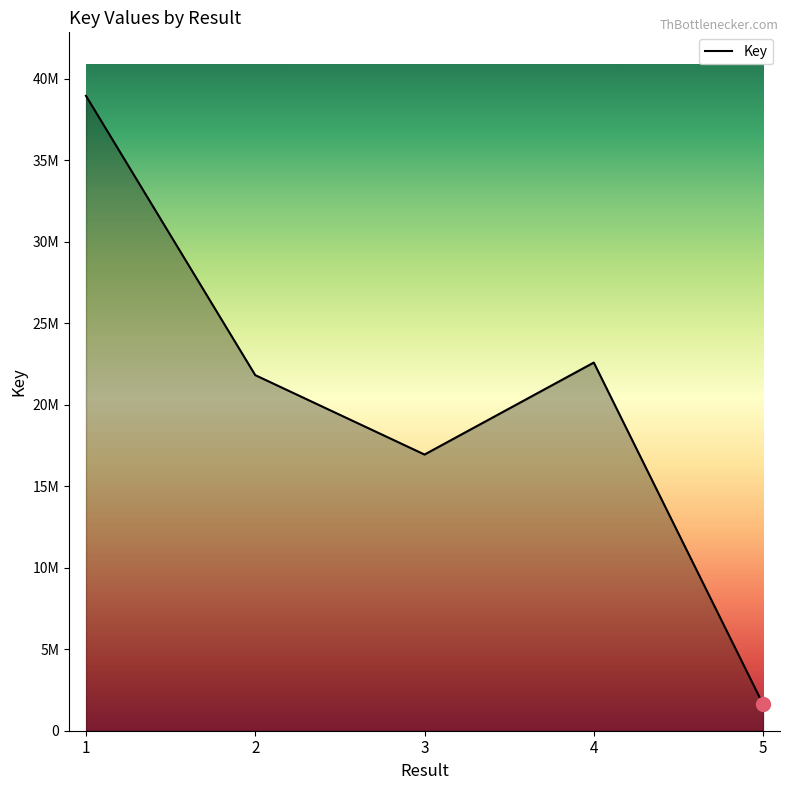

What is the average value?

20377395